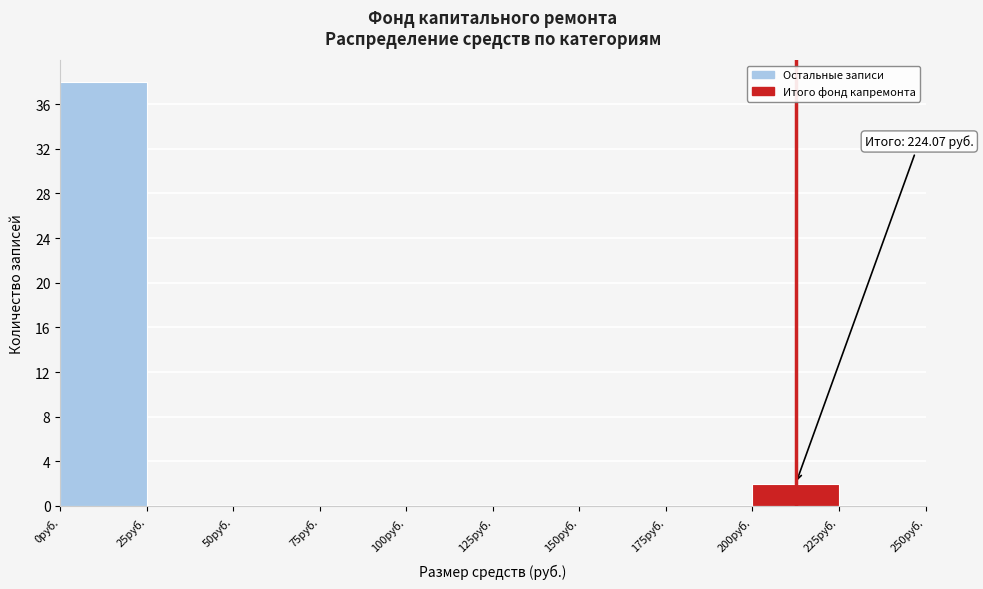

Over which range of the x-axis is the bar tallest?

0 to 25